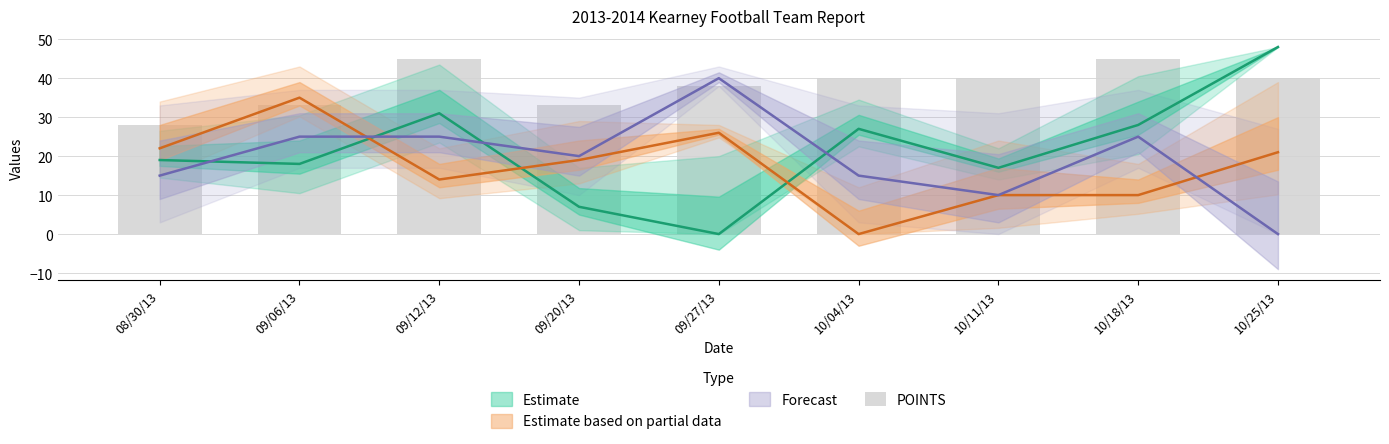

True or false: the data shows 28 at 08/30/13.

True